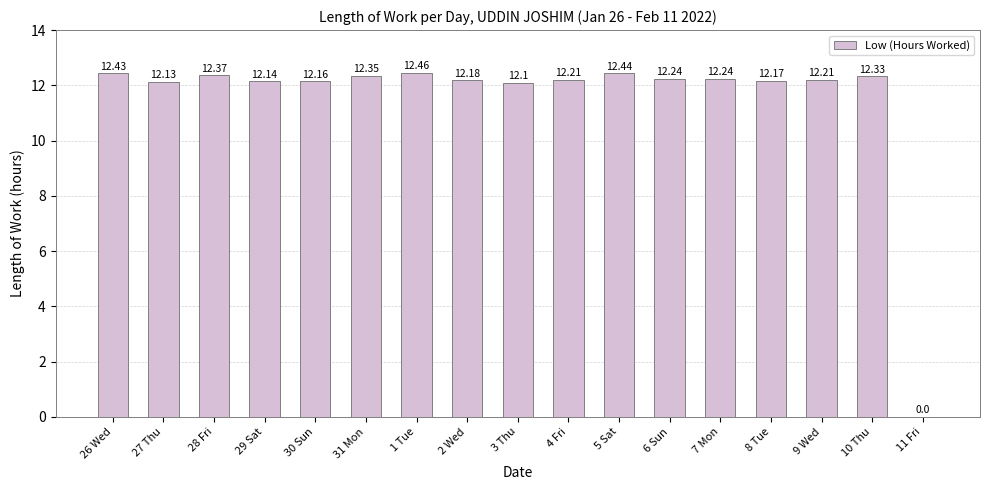

What is the sum of all values?

196.2